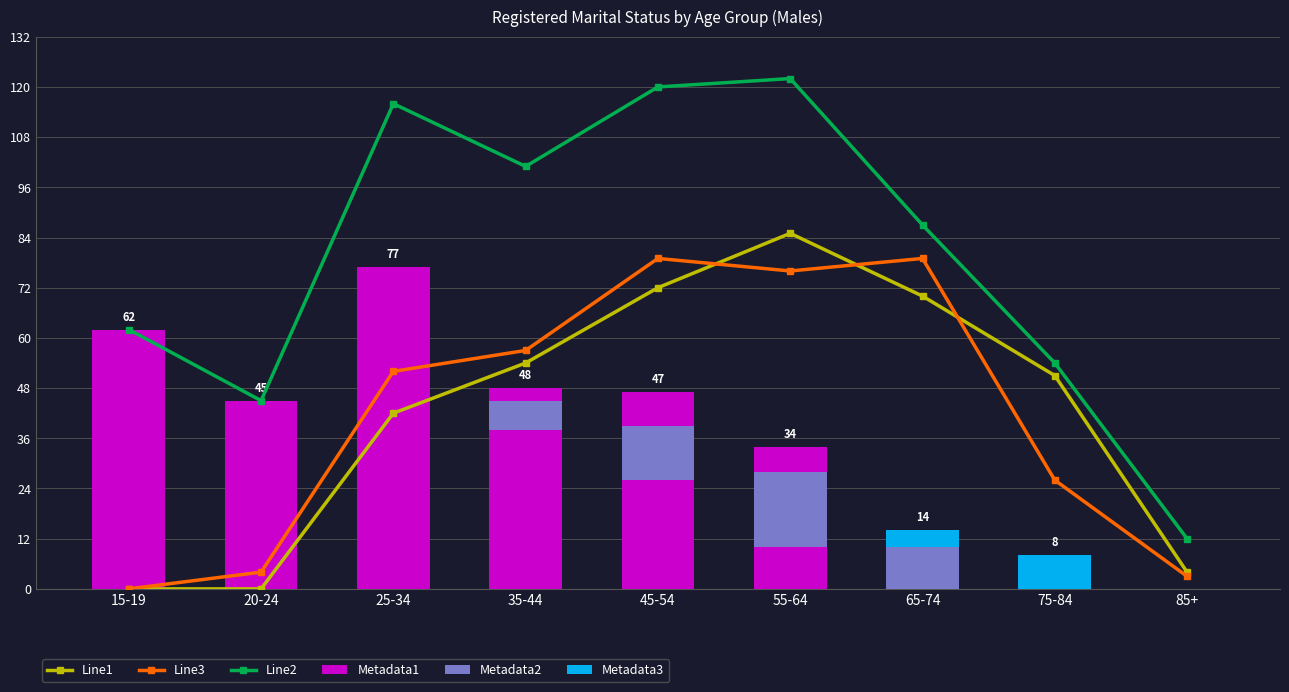

Read the Separated value at 45-54.

8